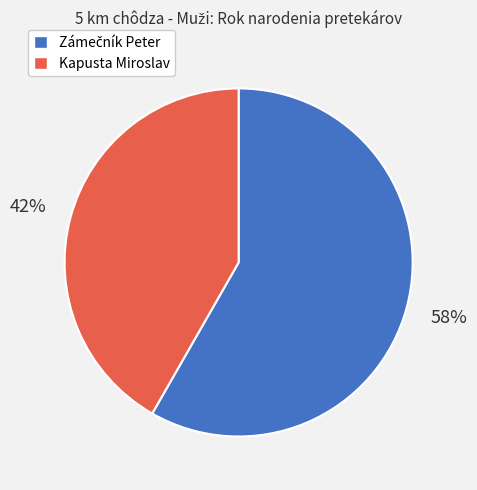

To the nearest percent, what is the average slice percentage?

50%